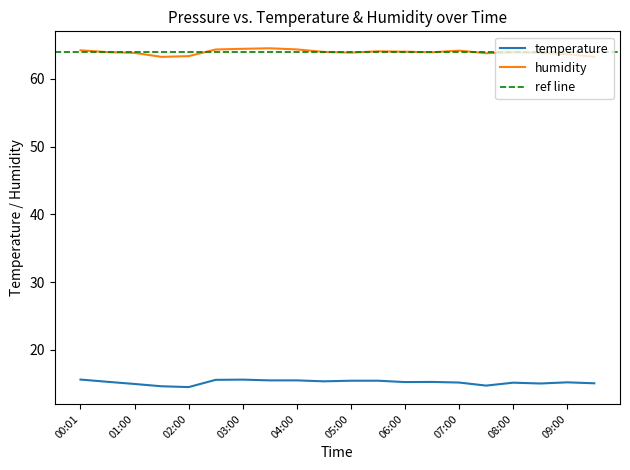

What is the sum of the temperature values at 06:00 and 00:30?

30.6